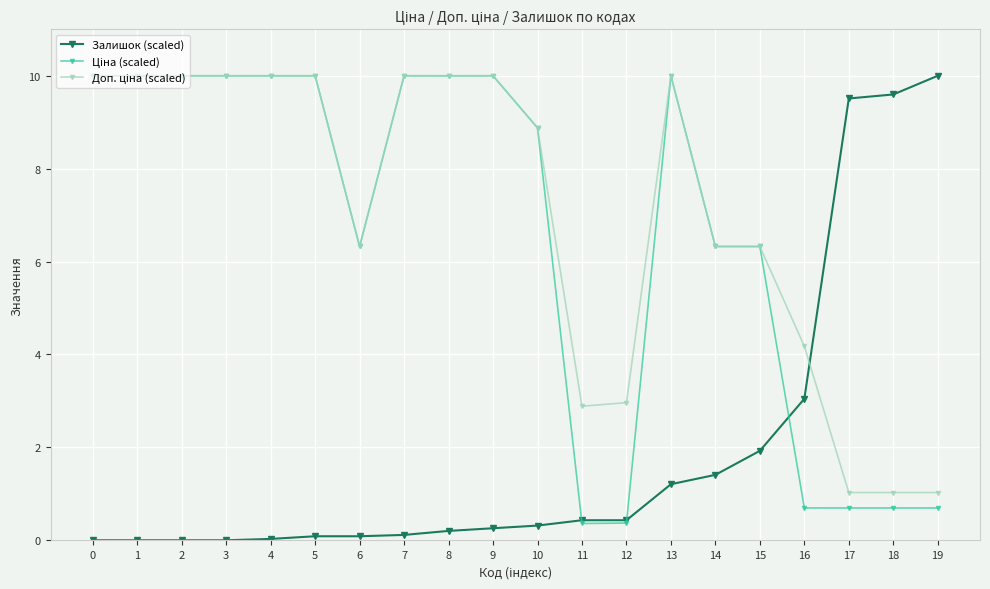

The Залишок (scaled) series shows 0.8 at 15. True or false?

False